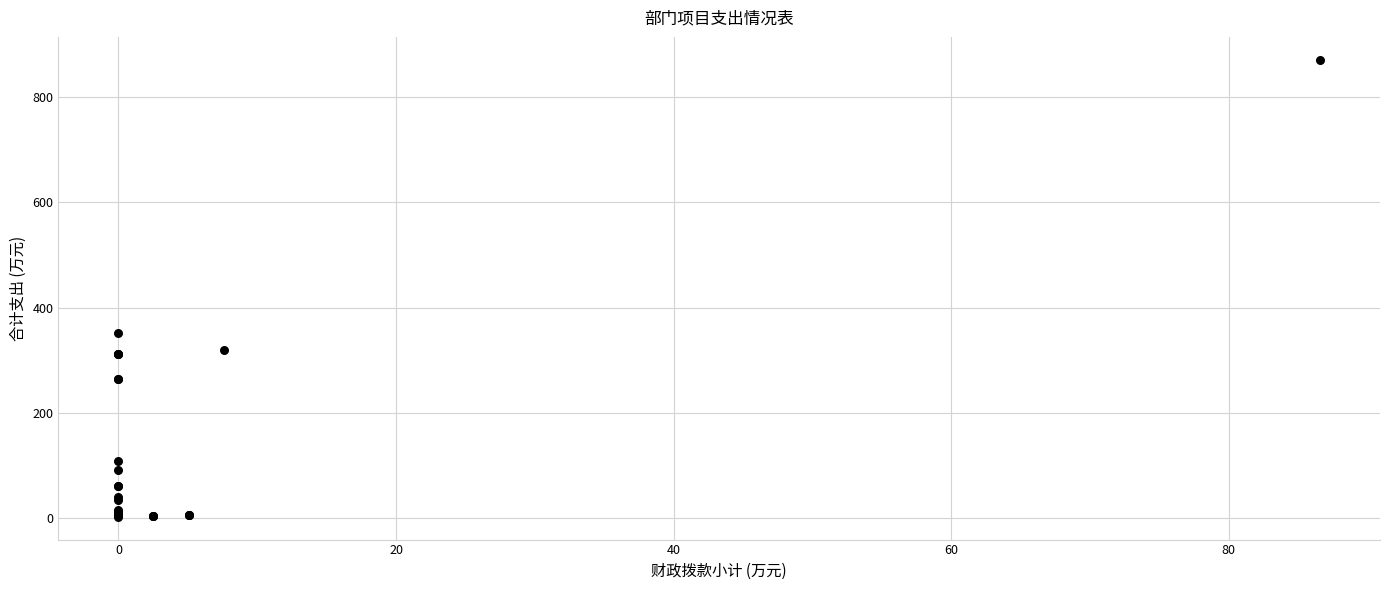

What Y value in the scatter plot is closest to 436?

352.0